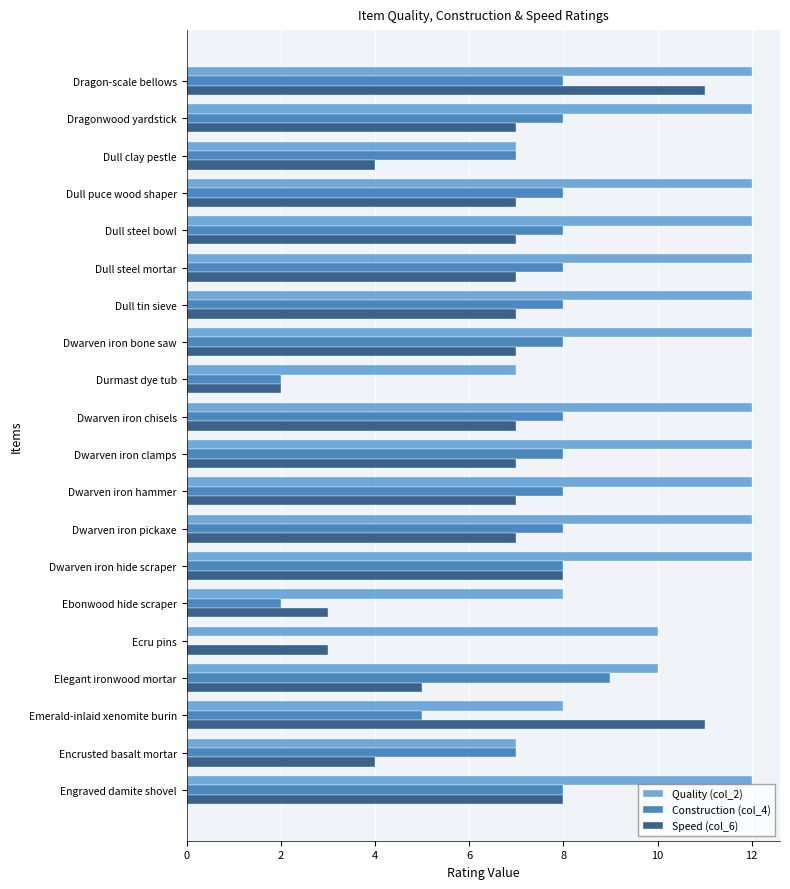

The value of Speed (col_6) at Dwarven iron hide scraper is 8. True or false?

True